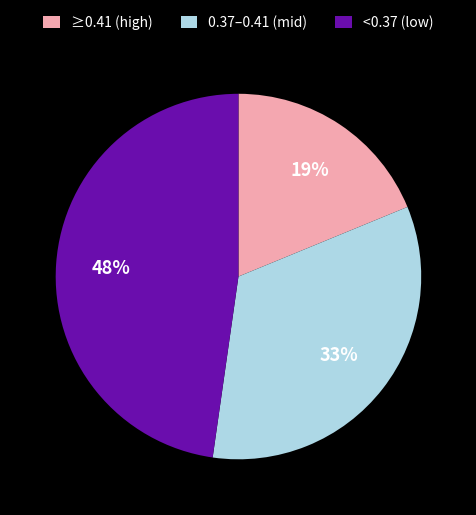

True or false: <0.37 (low) accounts for 48% of the total.

True